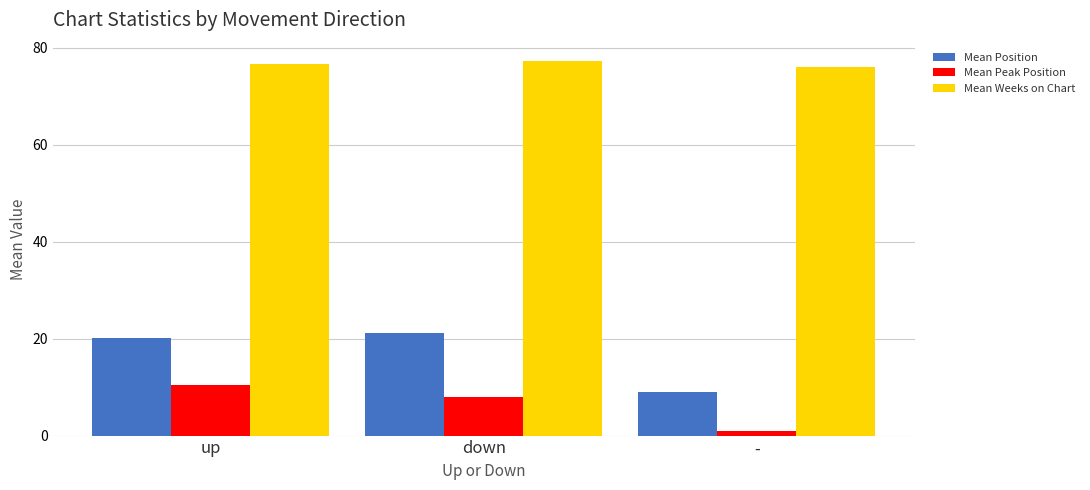

What is the value of the Mean Position bar at the 1st from the left?

20.2